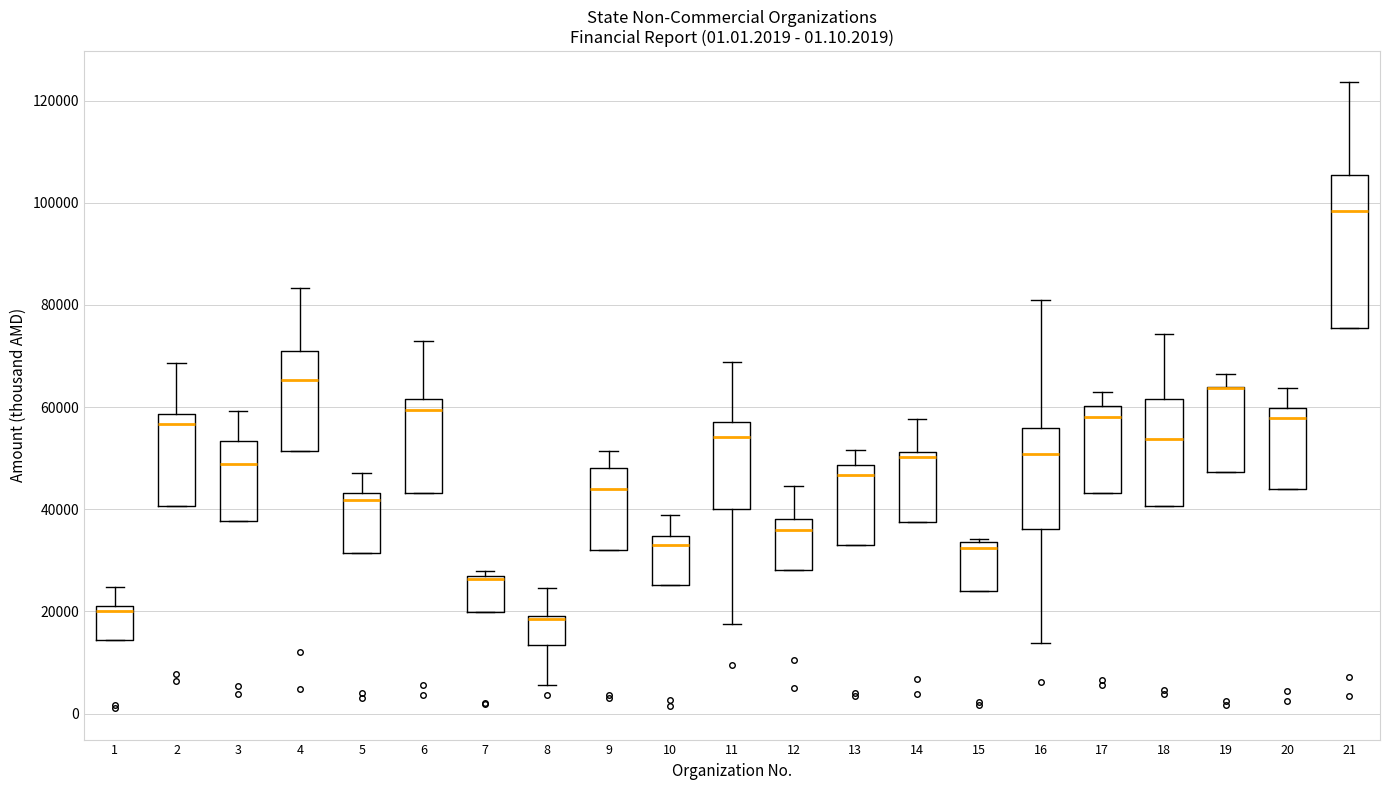

Reading left to right, transcribe this box plot: for each box, give where its median line is, the range the box spans, and where its two whiskers end, as read against the y-axis. The values are not printed on the chart, so give them approximately, as read against the axis.

1: median 20000 (just below the box's upper edge), box 14000 to 20000, whiskers 14000 to 24000
2: median 56000, box 40000 to 58000, whiskers 40000 to 68000
3: median 48000, box 38000 to 54000, whiskers 38000 to 60000
4: median 66000, box 52000 to 70000, whiskers 52000 to 84000
5: median 42000, box 32000 to 44000, whiskers 32000 to 48000
6: median 60000, box 44000 to 62000, whiskers 44000 to 72000
7: median 26000, box 20000 to 28000, whiskers 20000 to 28000 (just above the box's upper edge)
8: median 18000, box 14000 to 20000, whiskers 6000 to 24000
9: median 44000, box 32000 to 48000, whiskers 32000 to 52000
10: median 32000, box 26000 to 34000, whiskers 26000 to 38000
11: median 54000, box 40000 to 58000, whiskers 18000 to 68000
12: median 36000, box 28000 to 38000, whiskers 28000 to 44000
13: median 46000, box 34000 to 48000, whiskers 34000 to 52000
14: median 50000, box 38000 to 52000, whiskers 38000 to 58000
15: median 32000, box 24000 to 34000, whiskers 24000 to 34000 (just above the box's upper edge)
16: median 50000, box 36000 to 56000, whiskers 14000 to 80000
17: median 58000, box 44000 to 60000, whiskers 44000 to 62000
18: median 54000, box 40000 to 62000, whiskers 40000 to 74000
19: median 64000 (drawn on the box's upper edge), box 48000 to 64000, whiskers 48000 to 66000
20: median 58000, box 44000 to 60000, whiskers 44000 to 64000
21: median 98000, box 76000 to 106000, whiskers 76000 to 124000